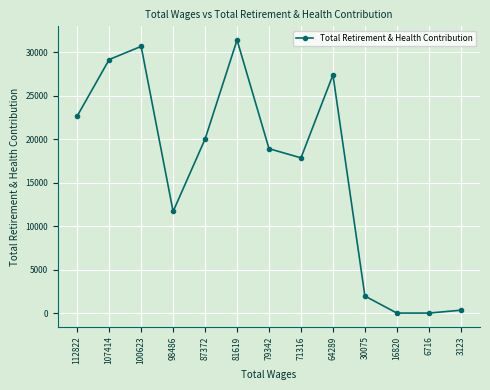

What value does the data have at 98486, to the nearest 50?

11700